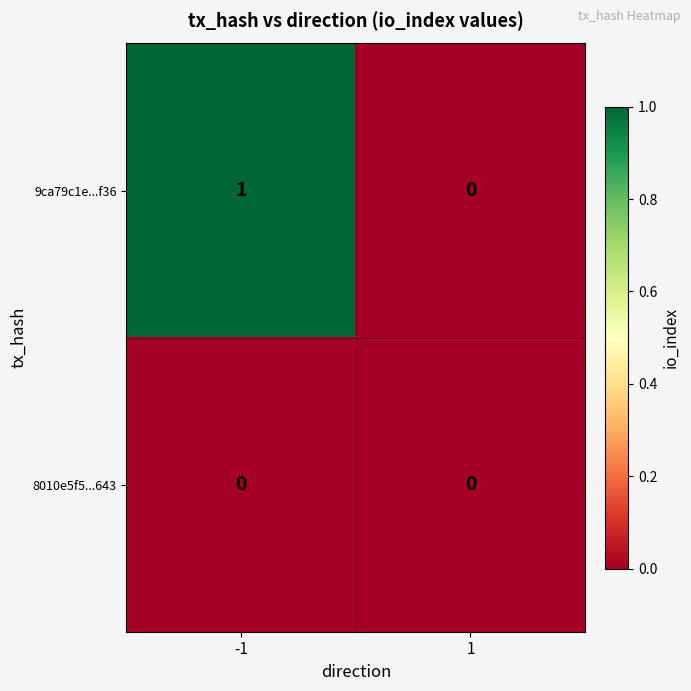

Which series has the widest spread of values?

9ca79c1e...f36